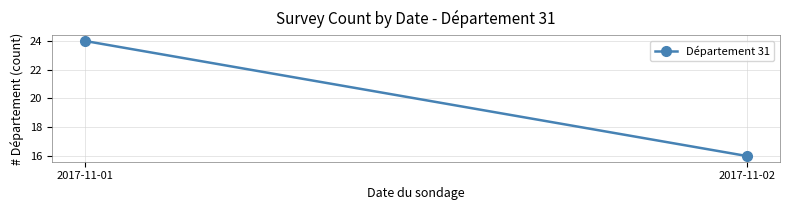

What is the value of the 1st point from the left?

24